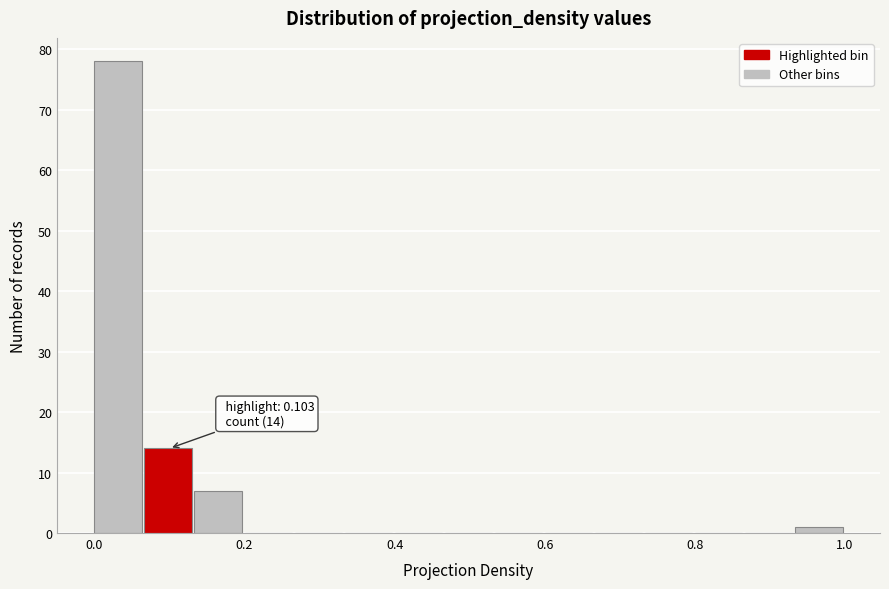

Read against the x-axis, roughly where is the centre of the tallest bar?

0.04